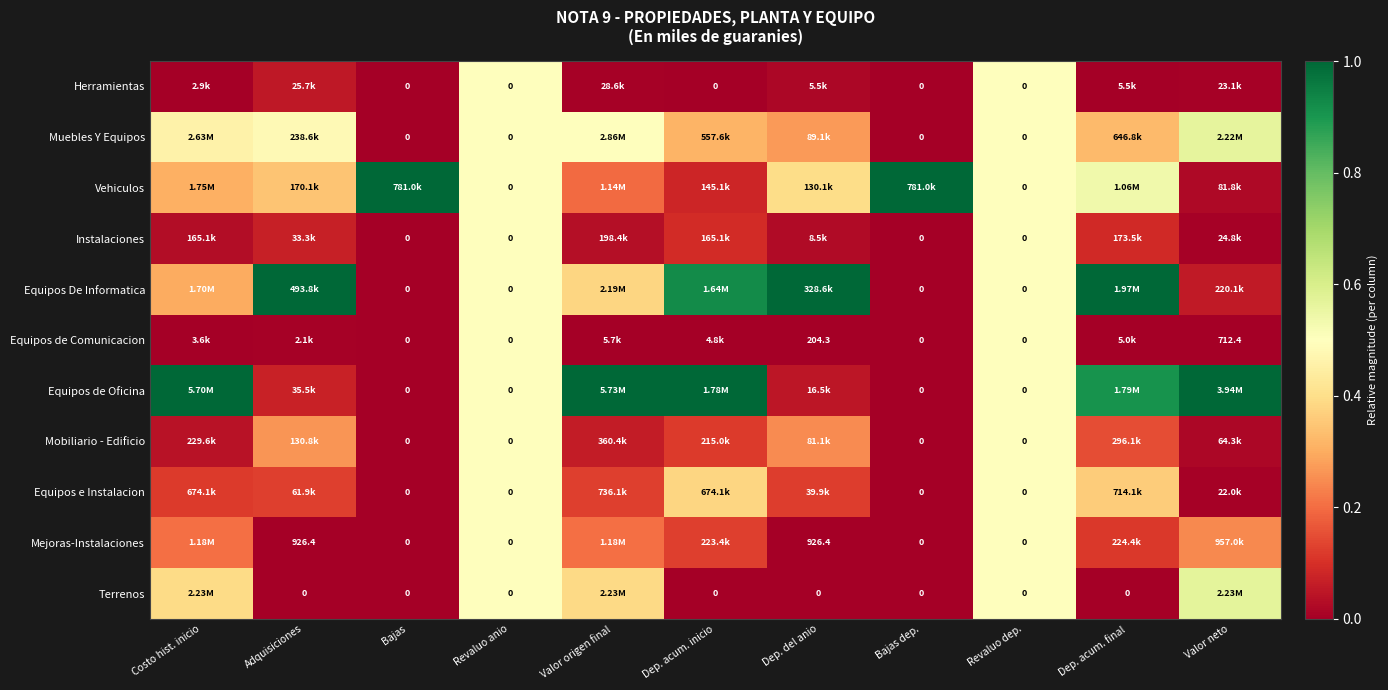

How many data points does each series have?

11